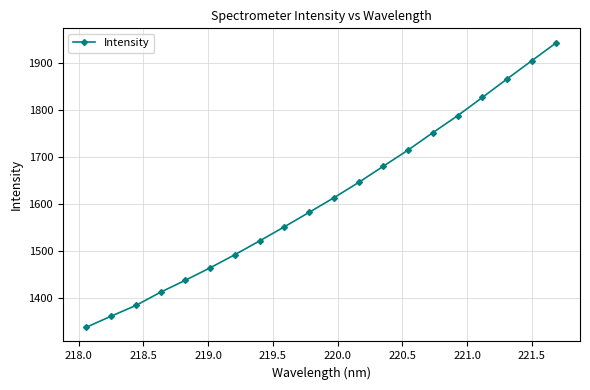

What is the value of the 11th point from the left?

1614.1